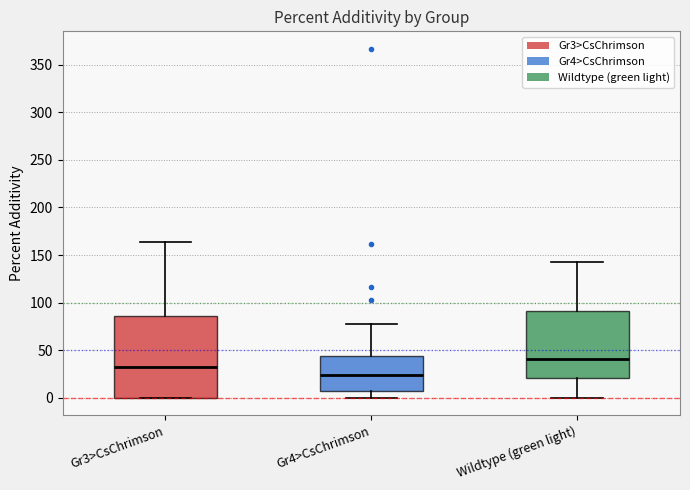

Where does the upper whisker of the box for Wildtype (green light) end on the y-axis? The values are not printed on the chart, so give them approximately, as read against the axis.

145